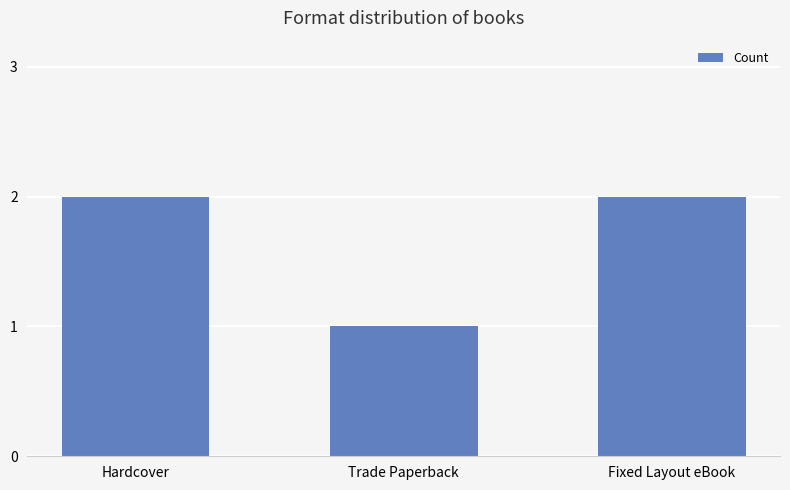

Approximately how many times larger is the value at Fixed Layout eBook compared to Trade Paperback?

2.0